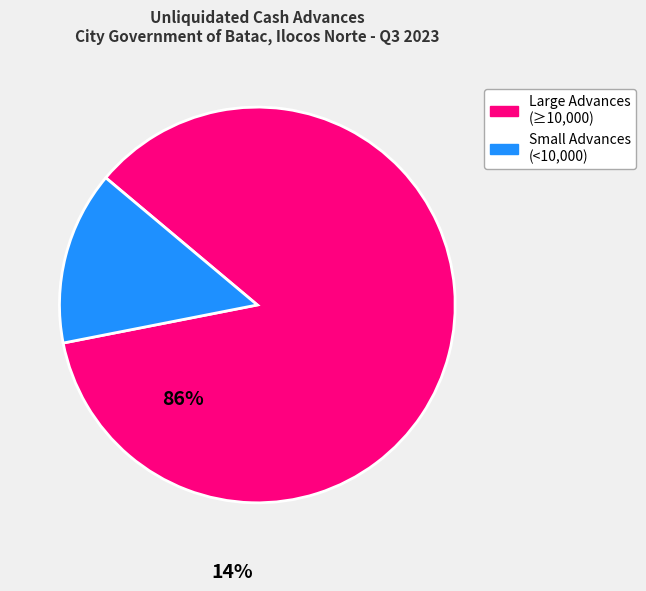

Does any single category account for the majority?

Yes